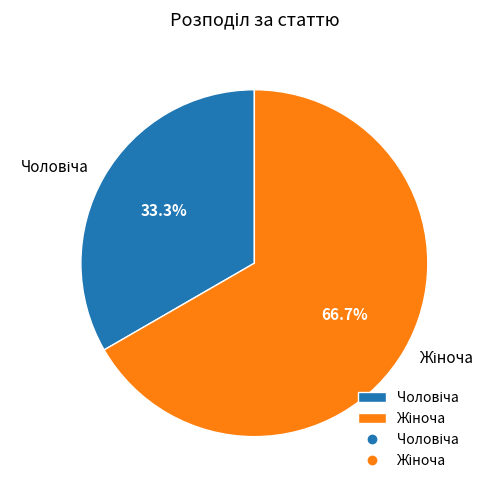

Combined, do Жіноча and Чоловіча account for over 50%?

Yes